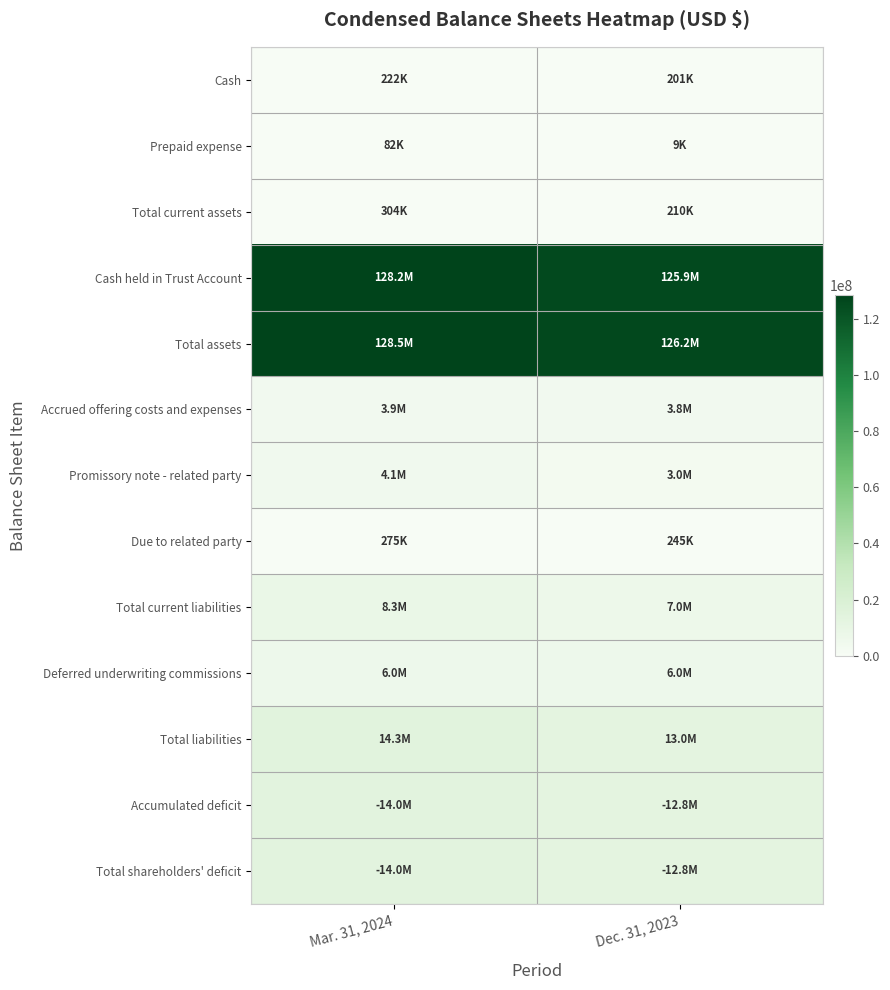

How many series are shown in this chart?

13